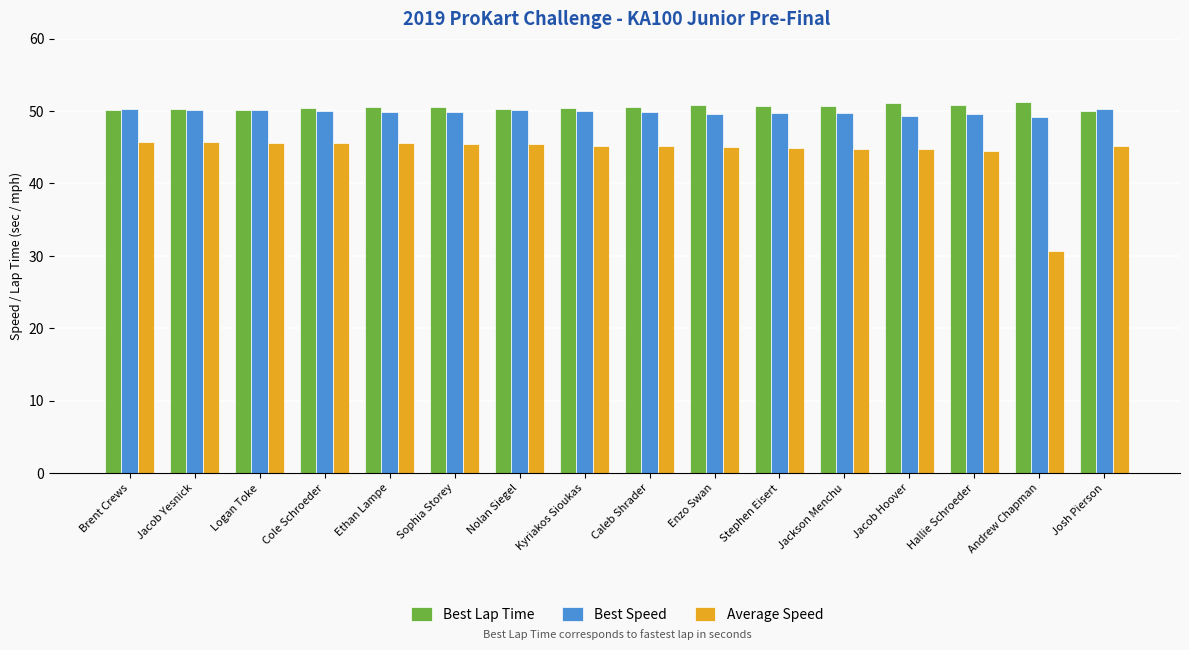

What are all the series names shown in the legend?

Best Lap Time, Best Speed, Average Speed